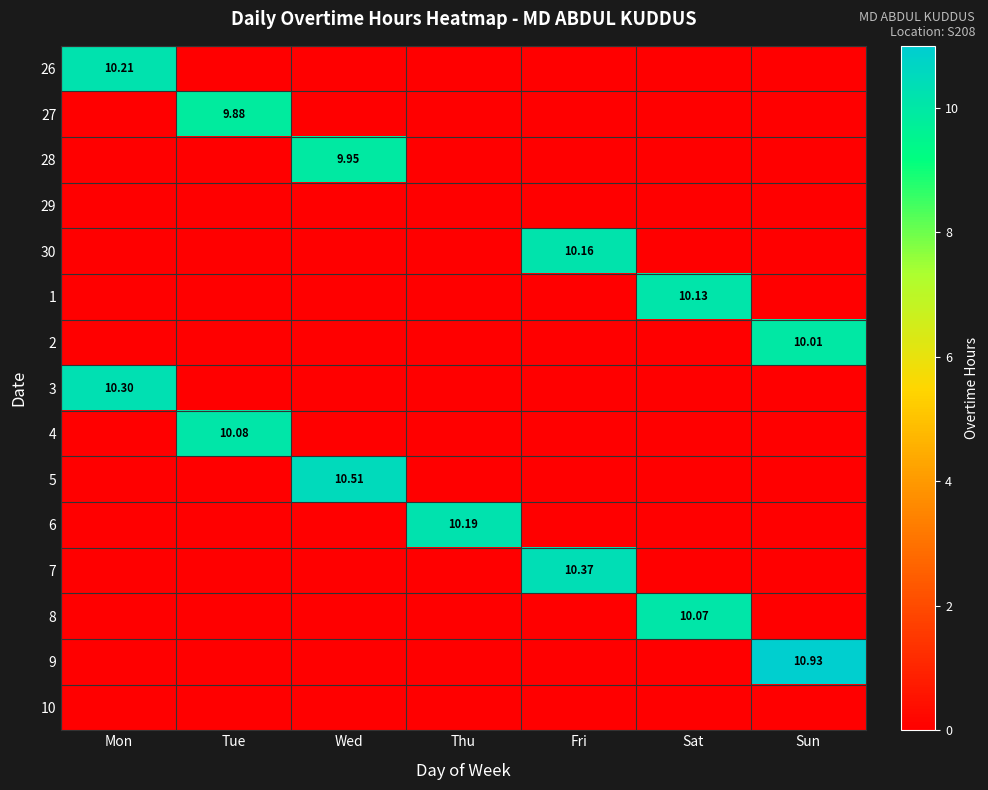

Which category has the lowest value across all series?

Tue